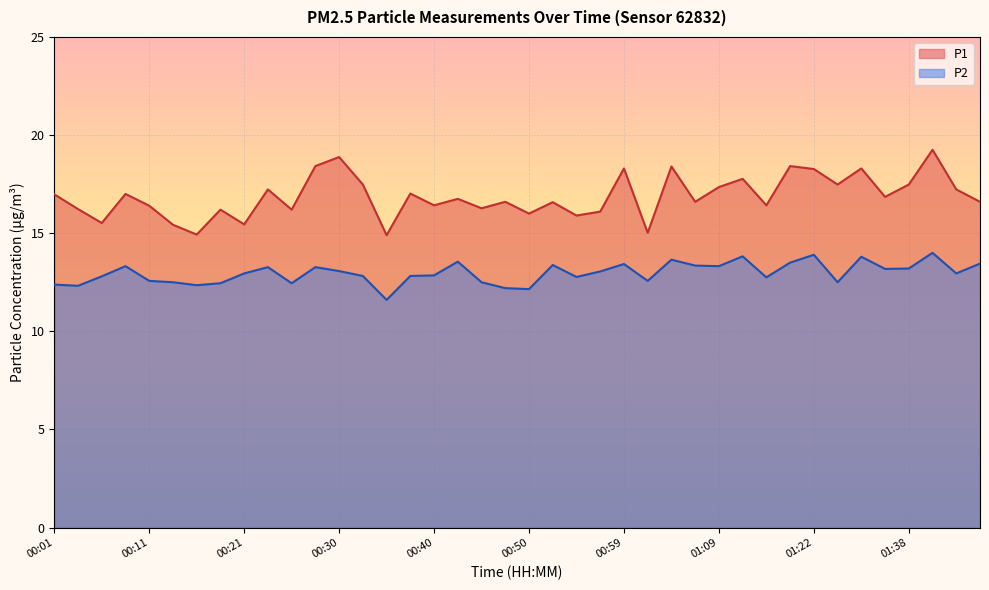

What is the label of the 7th point from the left?

00:16